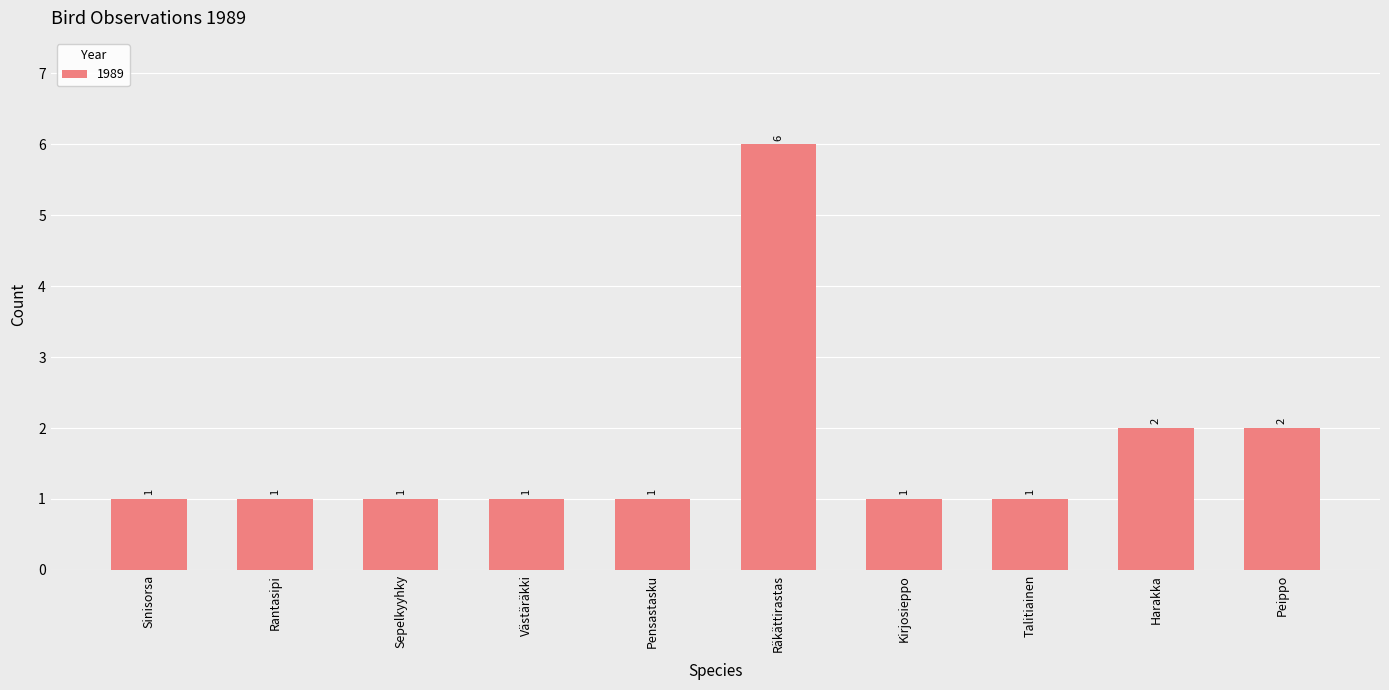

Are the bars grouped side by side (vs. stacked)?

No